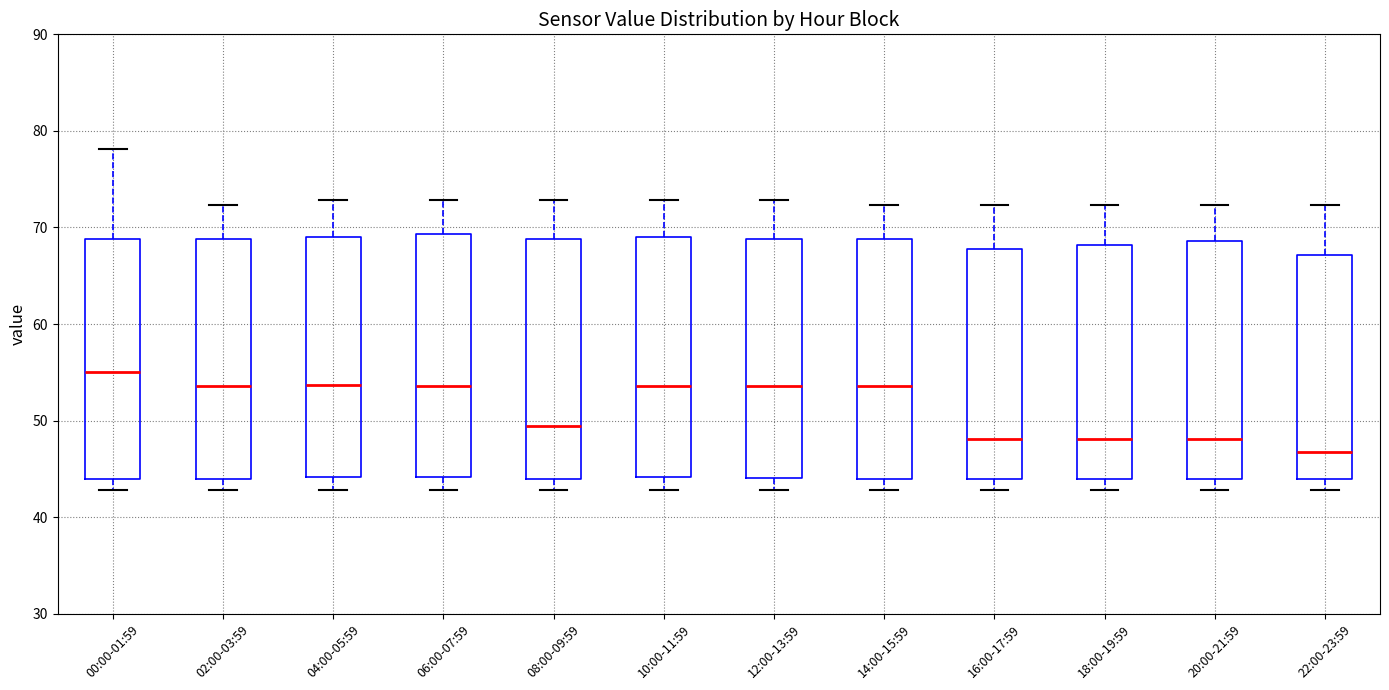

Reading left to right, transcribe this box plot: for each box, give where its median line is, the range the box spans, and where its two whiskers end, as read against the y-axis. The values are not printed on the chart, so give them approximately, as read against the axis.

00:00-01:59: median 55, box 44 to 69, whiskers 43 to 78
02:00-03:59: median 54, box 44 to 69, whiskers 43 to 72
04:00-05:59: median 54, box 44 to 69, whiskers 43 to 73
06:00-07:59: median 54, box 44 to 69, whiskers 43 to 73
08:00-09:59: median 49, box 44 to 69, whiskers 43 to 73
10:00-11:59: median 54, box 44 to 69, whiskers 43 to 73
12:00-13:59: median 54, box 44 to 69, whiskers 43 to 73
14:00-15:59: median 54, box 44 to 69, whiskers 43 to 72
16:00-17:59: median 48, box 44 to 68, whiskers 43 to 72
18:00-19:59: median 48, box 44 to 68, whiskers 43 to 72
20:00-21:59: median 48, box 44 to 69, whiskers 43 to 72
22:00-23:59: median 47, box 44 to 67, whiskers 43 to 72